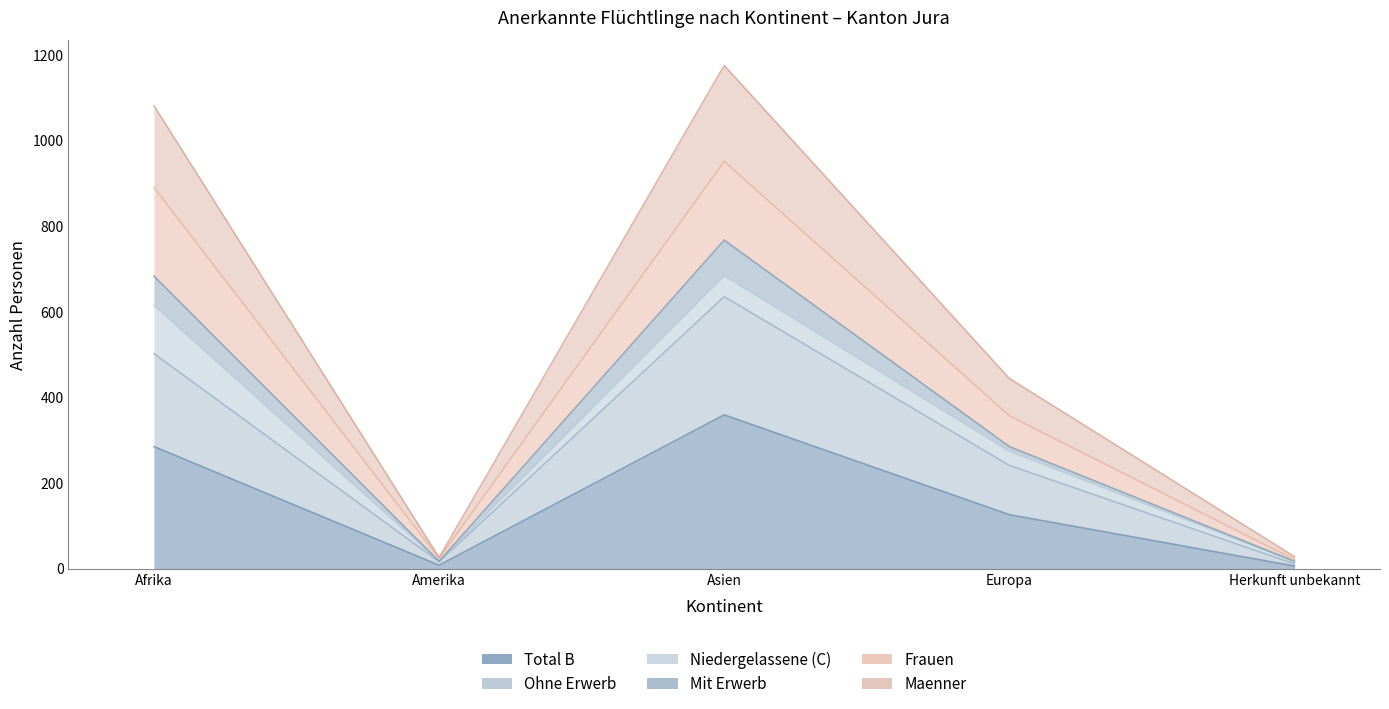

What is the sum of the Total B values at Asien and Amerika?

367